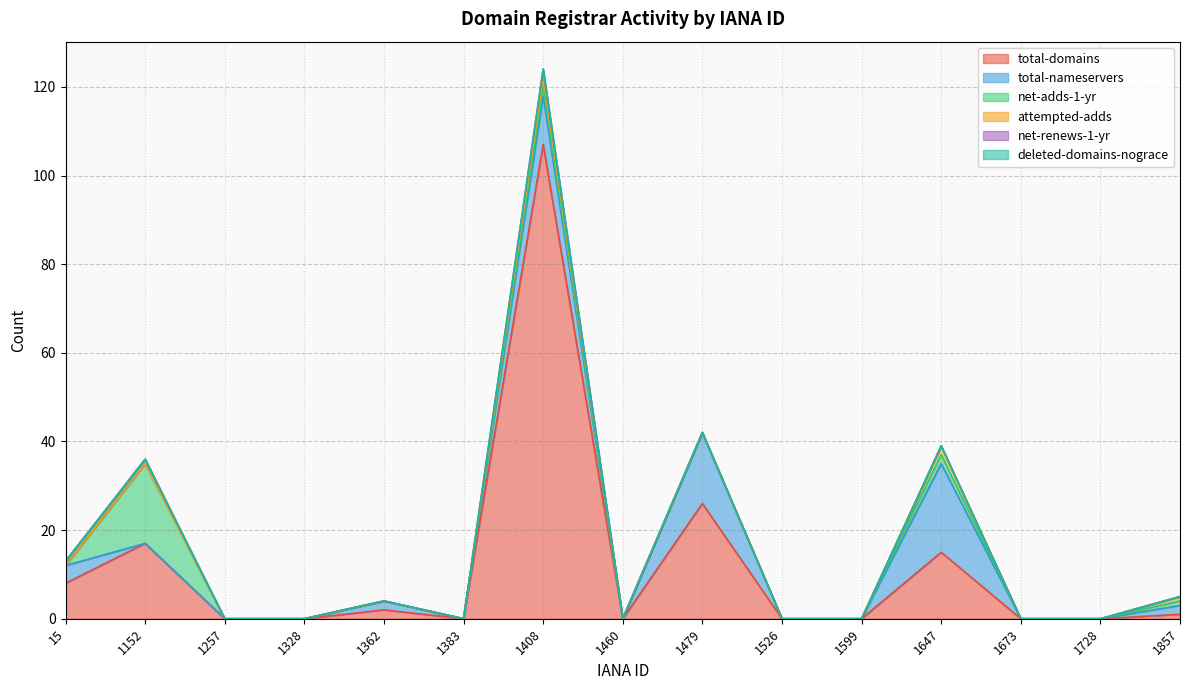

True or false: net-adds-1-yr and total-nameservers cross at least once.

True